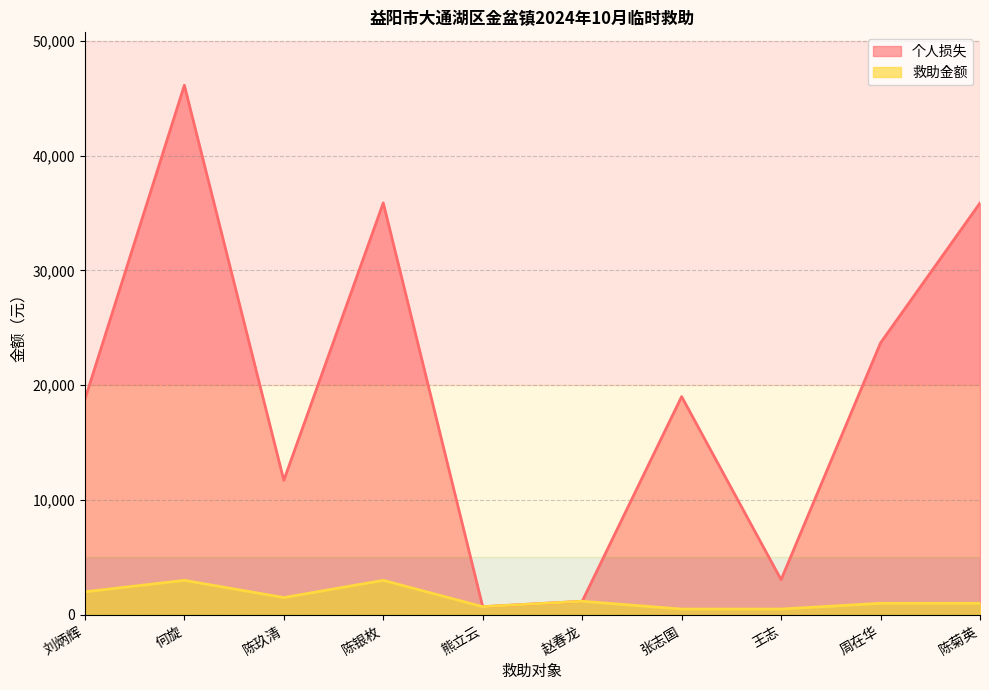

What is the difference between the maximum and second lowest values in the 个人损失 series?

44949